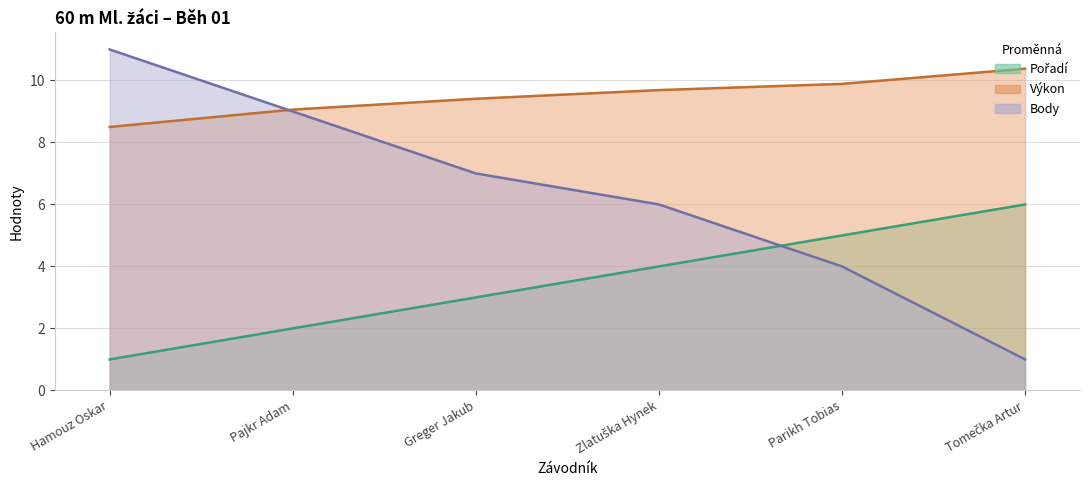

List the labels in order of Pořadí value, smallest first.

Hamouz Oskar, Pajkr Adam, Greger Jakub, Zlatuška Hynek, Parikh Tobias, Tomečka Artur